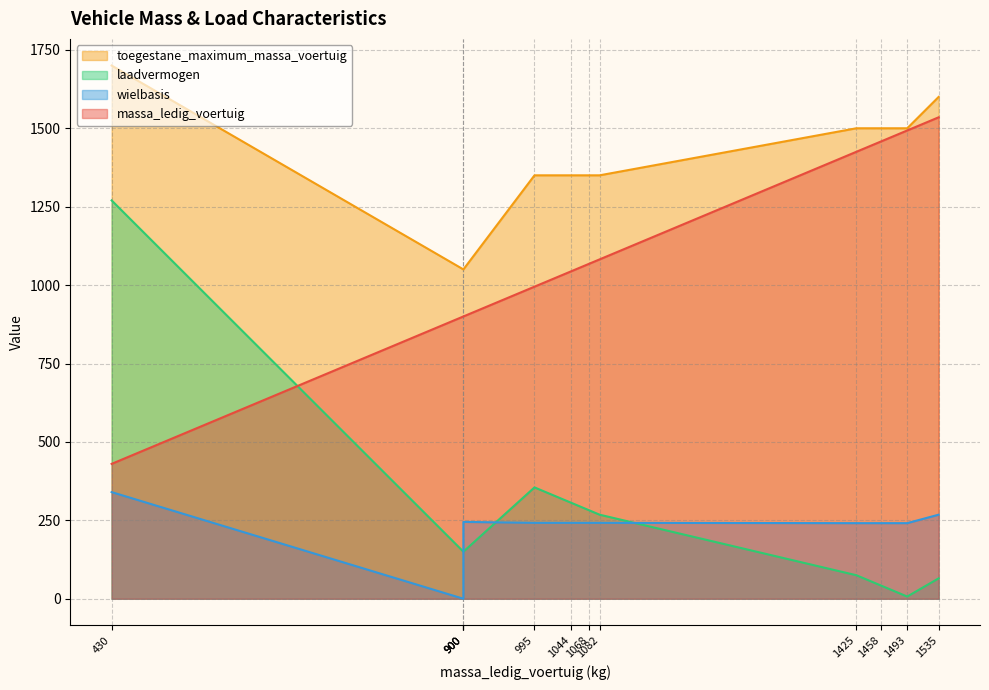

Rank the series by their maximum value, from lowest to highest.

wielbasis, laadvermogen, massa_ledig_voertuig, toegestane_maximum_massa_voertuig